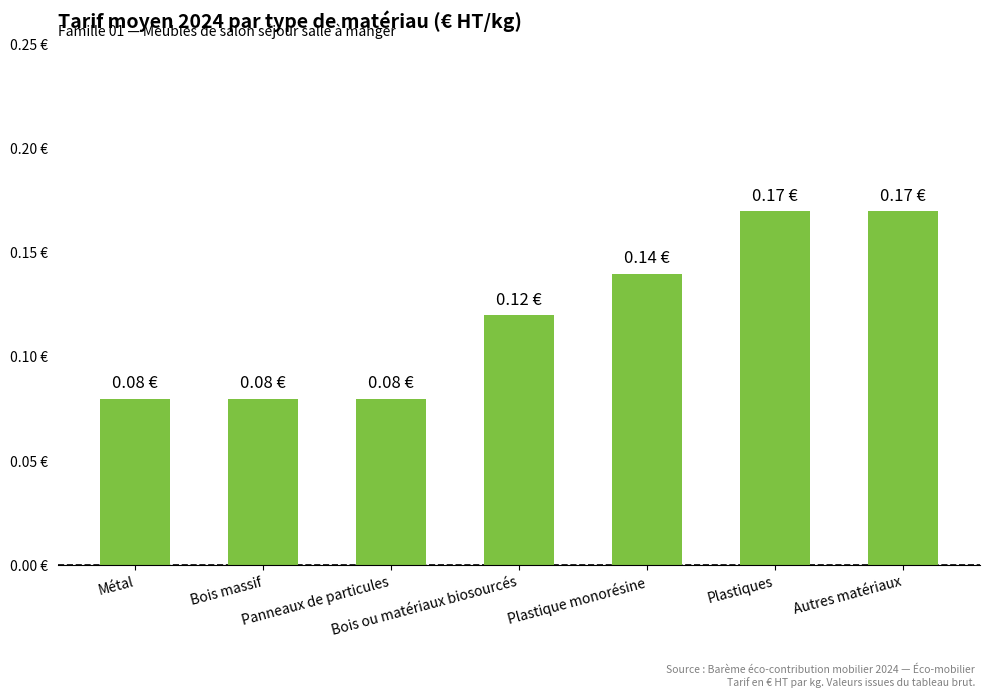

Does the chart contain any negative values?

No